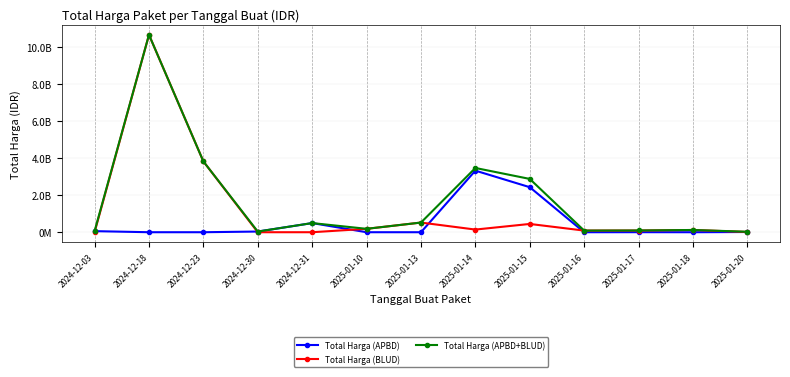

Is this an area chart (filled region under the line)?

No